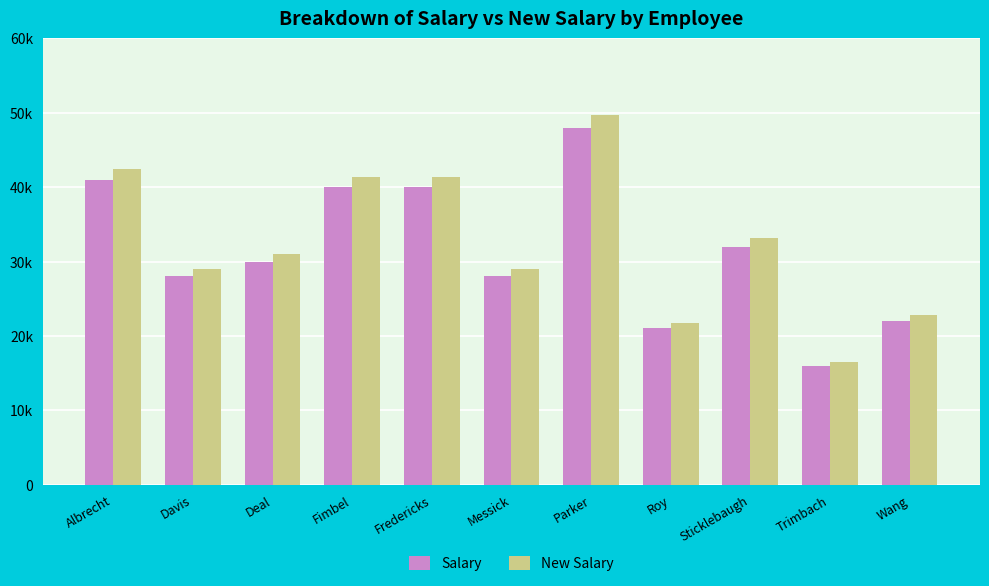

What is the minimum value shown in the chart?

16000